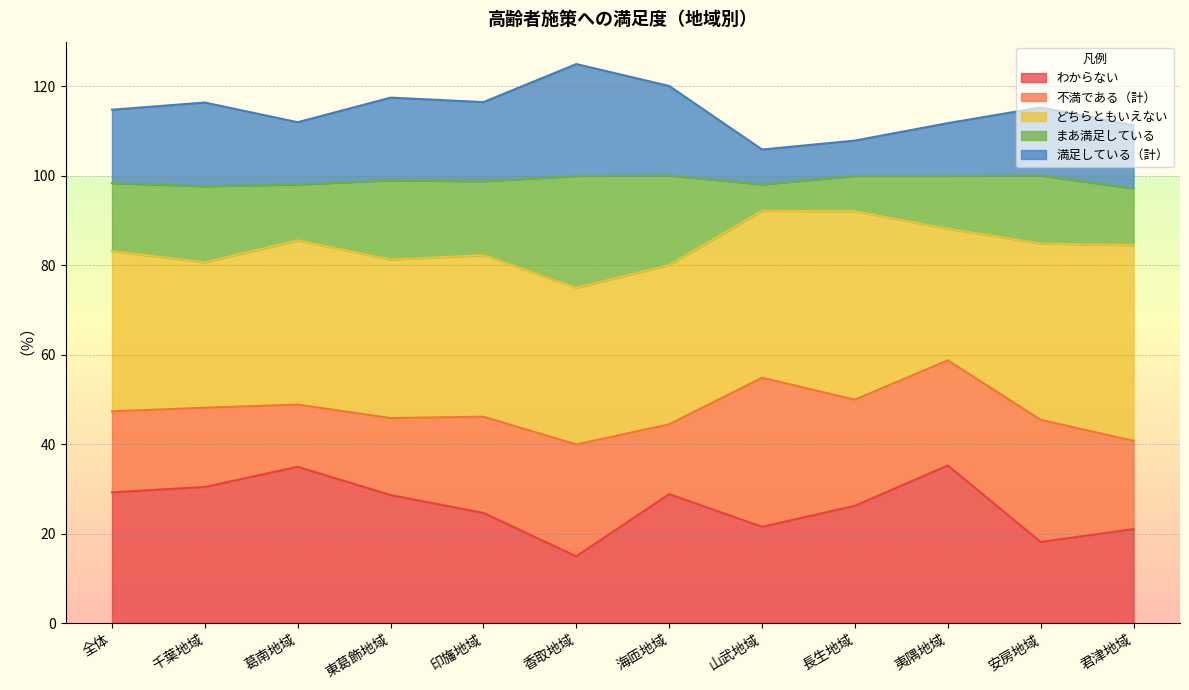

Which has a higher value, 安房地域 or 海匝地域?

海匝地域